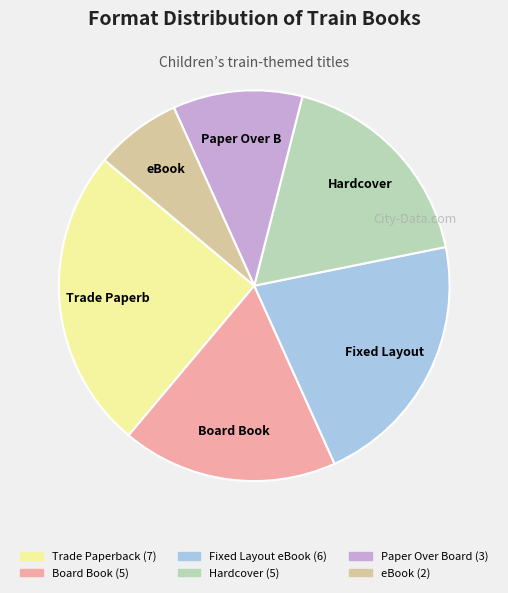

Count the number of slices in the pie.

6